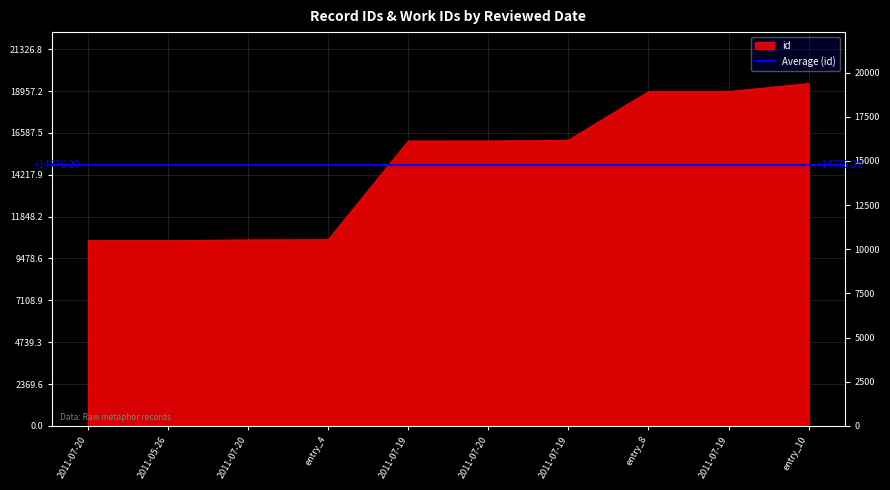

What is the difference between the second highest and minimum values?

8439